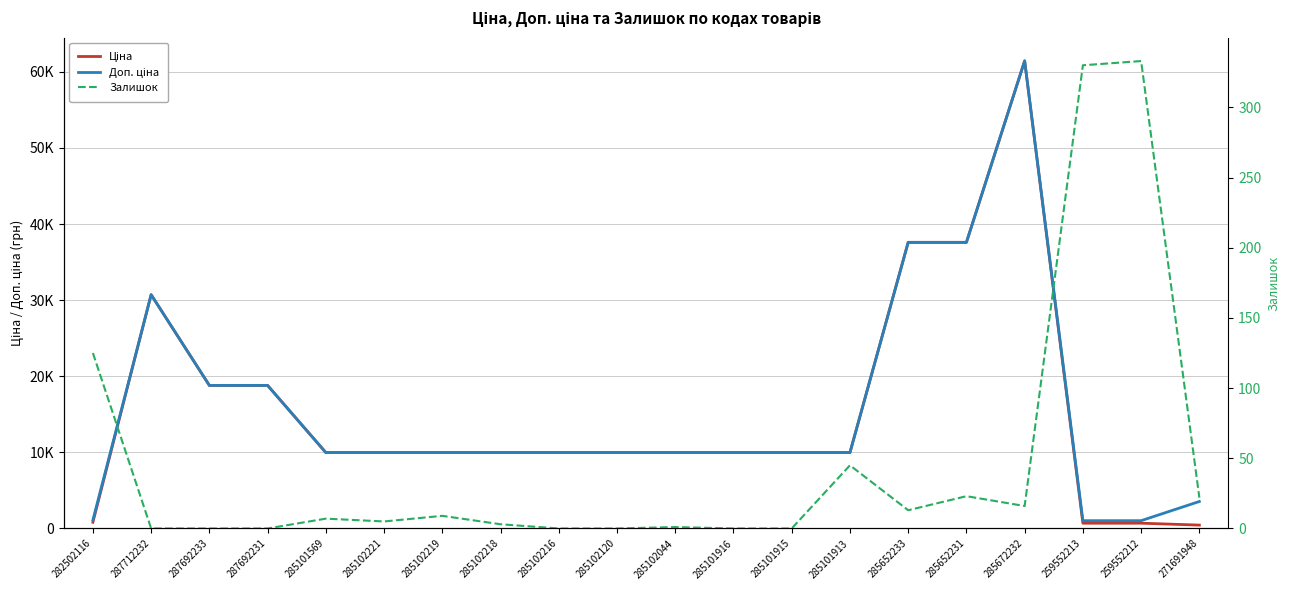

What is the difference between the maximum and second lowest values in the Залишок series?

333.0